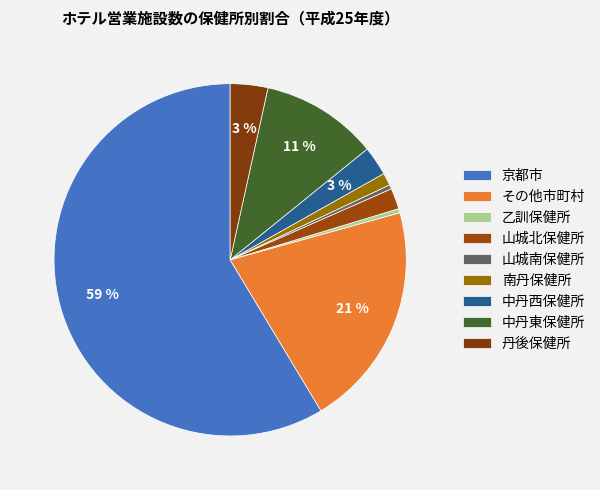

Count the number of slices in the pie.

9